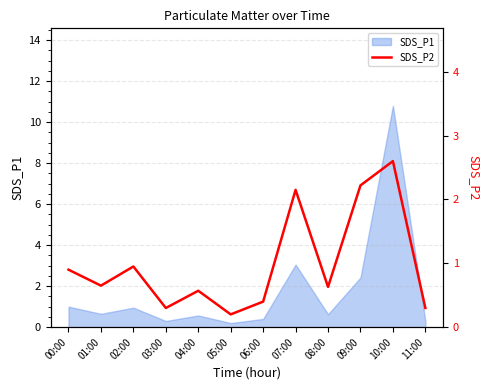

What position from the right is 05:00?

7